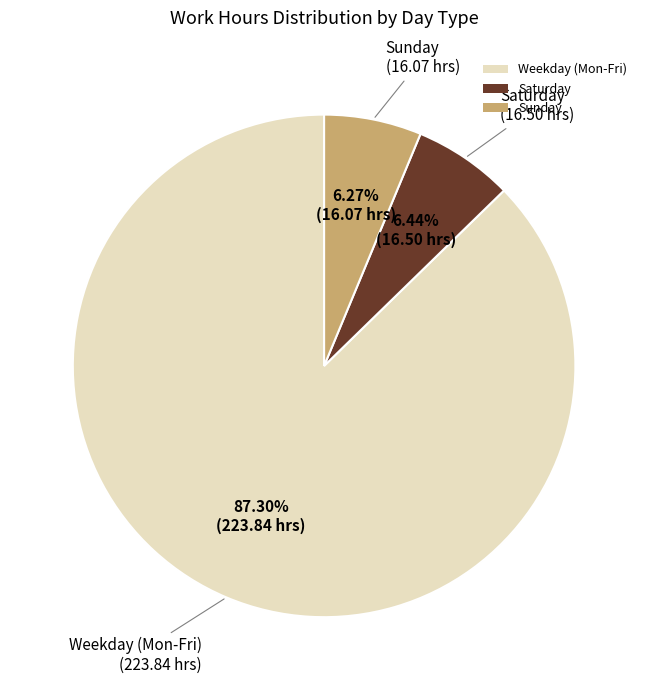

Approximately how many times larger is the value at Sunday compared to Saturday?

1.0